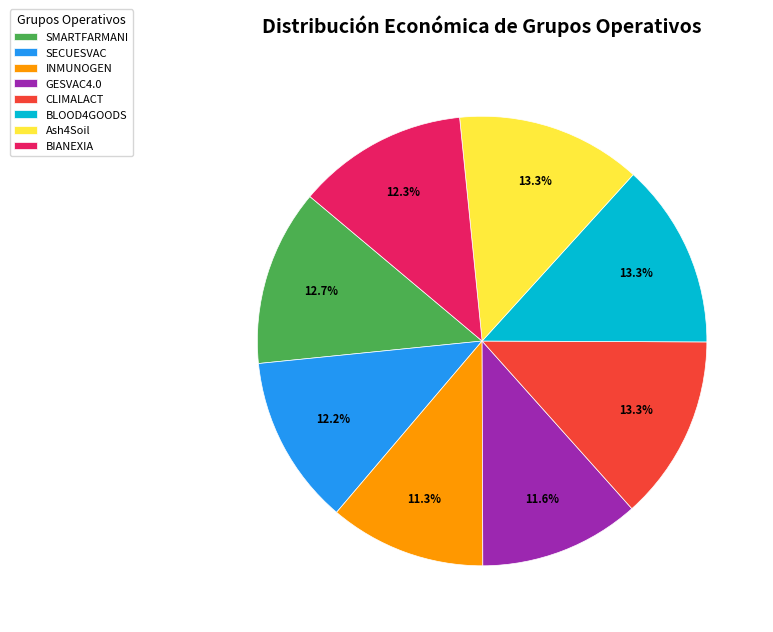

Combined, do CLIMALACT and BLOOD4GOODS account for over 50%?

No